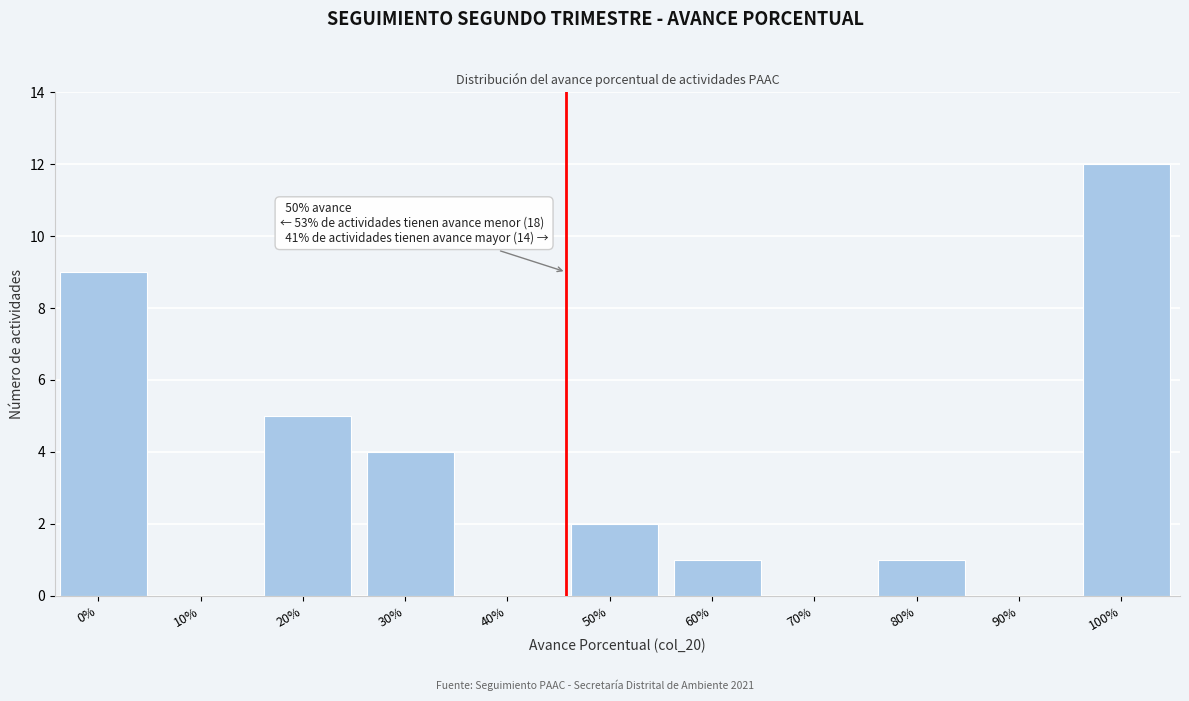

Reading left to right, extract all data points from this chart.

0%=9	10%=0	20%=5	30%=4	40%=0	50%=2	60%=1	70%=0	80%=1	90%=0	100%=12